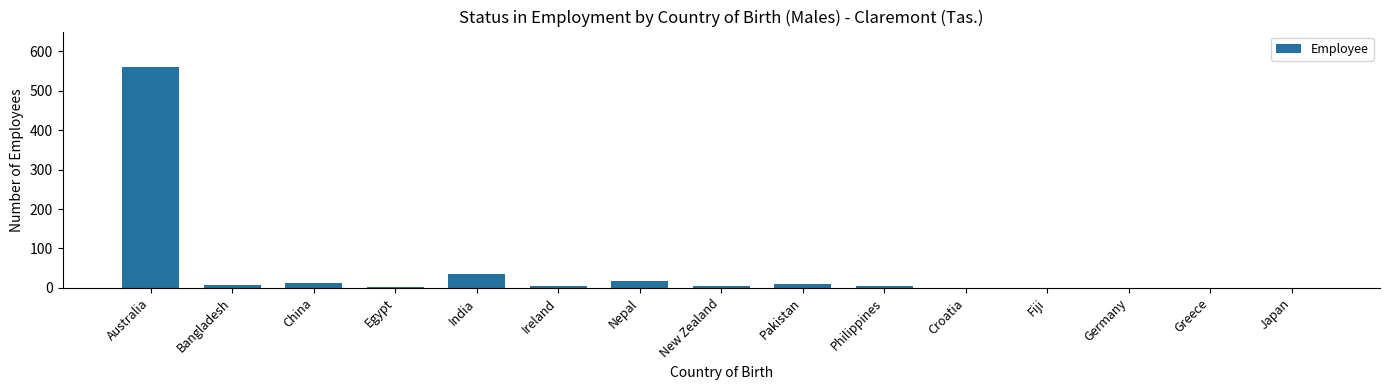

Are the bars horizontal?

No